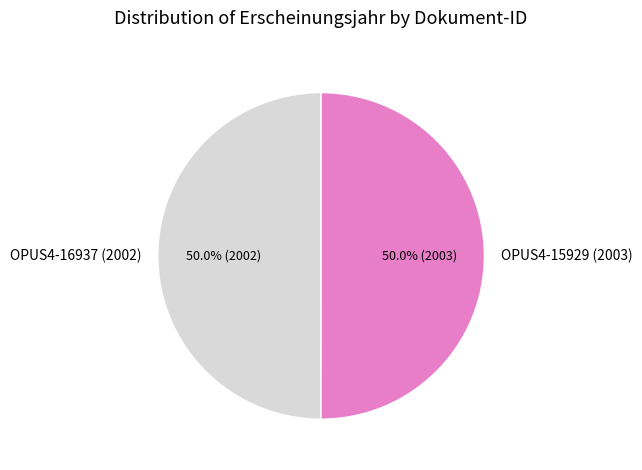

What percentage do OPUS4-16937 (2002) and OPUS4-15929 (2003) together represent?

100.0%